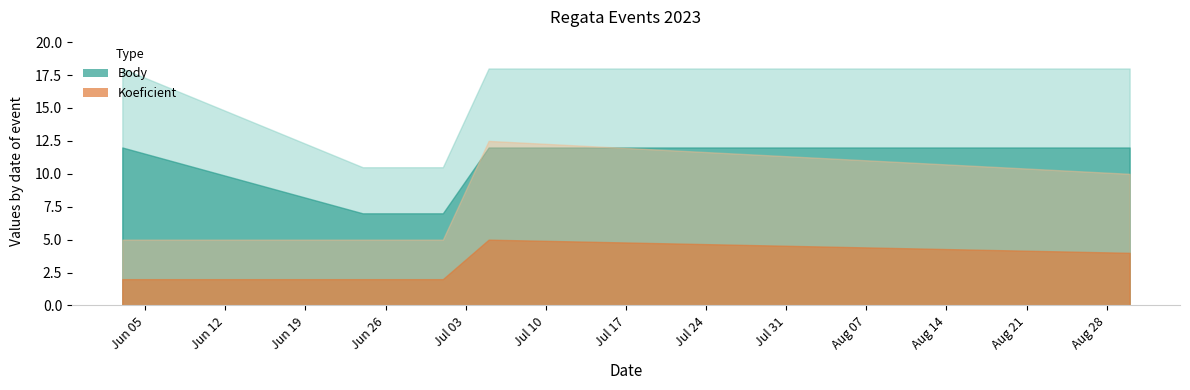

Where is Body nearest to the value 9?

2023-06-24